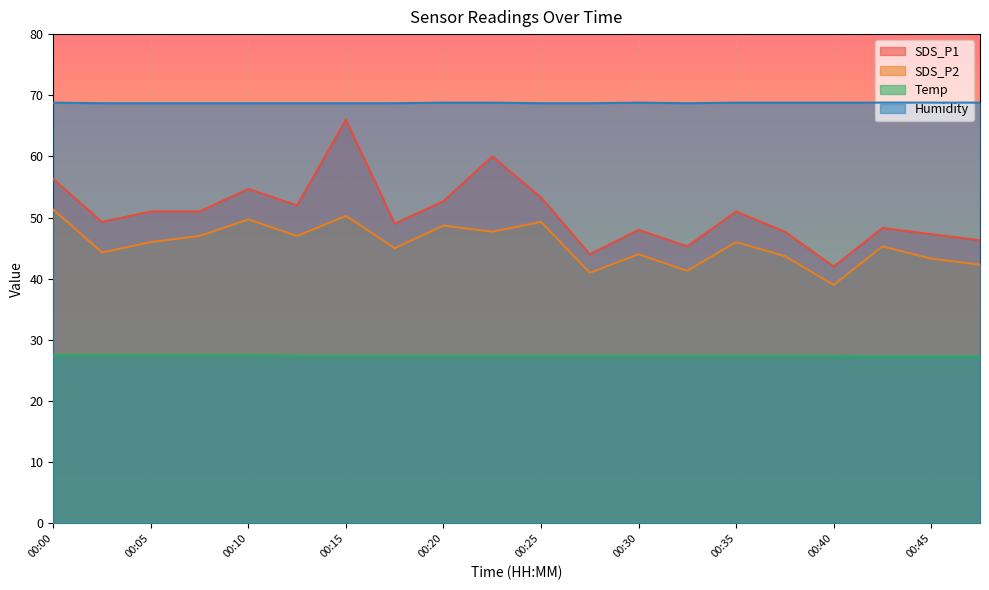

What are all the series names shown in the legend?

SDS_P1, SDS_P2, Temp, Humidity